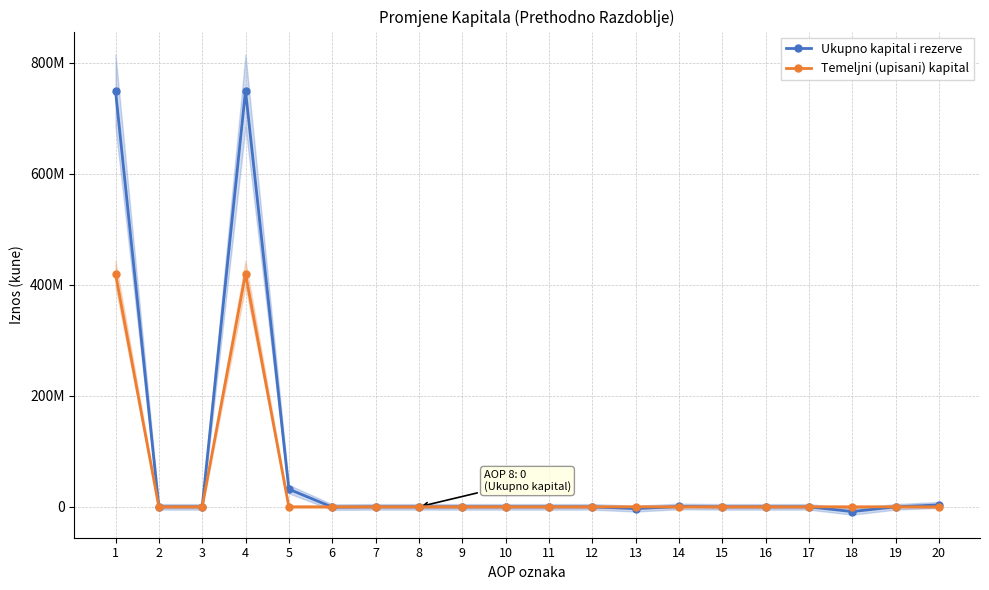

How many times do Ukupno kapital i rezerve and Temeljni (upisani) kapital cross each other?

2